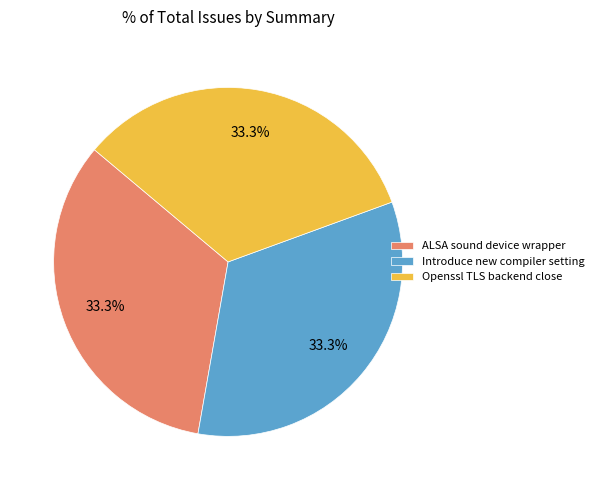

Is Introduce new compiler setting the majority of the pie?

No